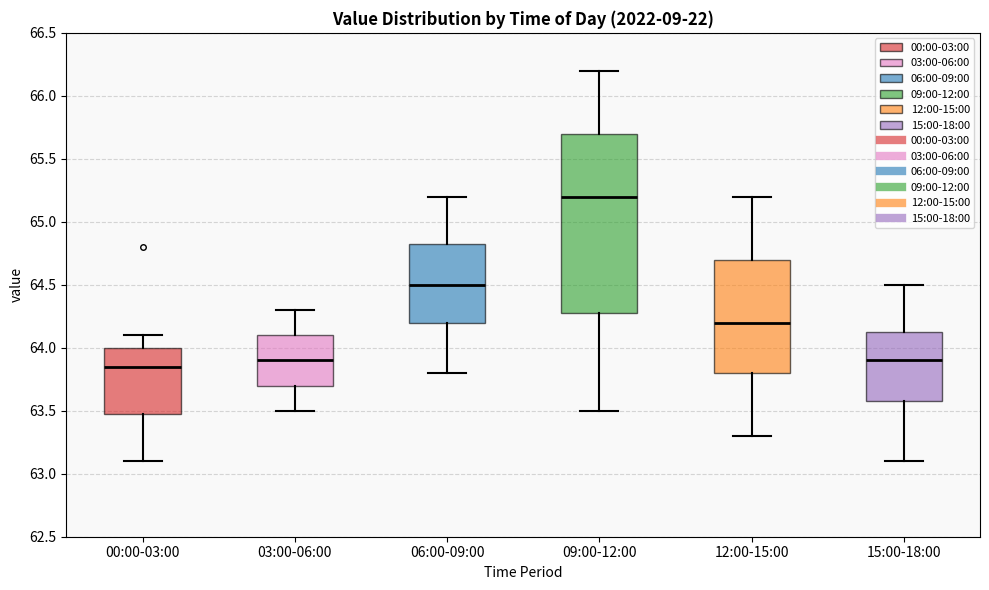

Reading left to right, transcribe this box plot: for each box, give where its median line is, the range the box spans, and where its two whiskers end, as read against the y-axis. The values are not printed on the chart, so give them approximately, as read against the axis.

00:00-03:00: median 63.85, box 63.50 to 64.00, whiskers 63.10 to 64.10
03:00-06:00: median 63.90, box 63.70 to 64.10, whiskers 63.50 to 64.30
06:00-09:00: median 64.50, box 64.20 to 64.85, whiskers 63.80 to 65.20
09:00-12:00: median 65.20, box 64.30 to 65.70, whiskers 63.50 to 66.20
12:00-15:00: median 64.20, box 63.80 to 64.70, whiskers 63.30 to 65.20
15:00-18:00: median 63.90, box 63.60 to 64.15, whiskers 63.10 to 64.50